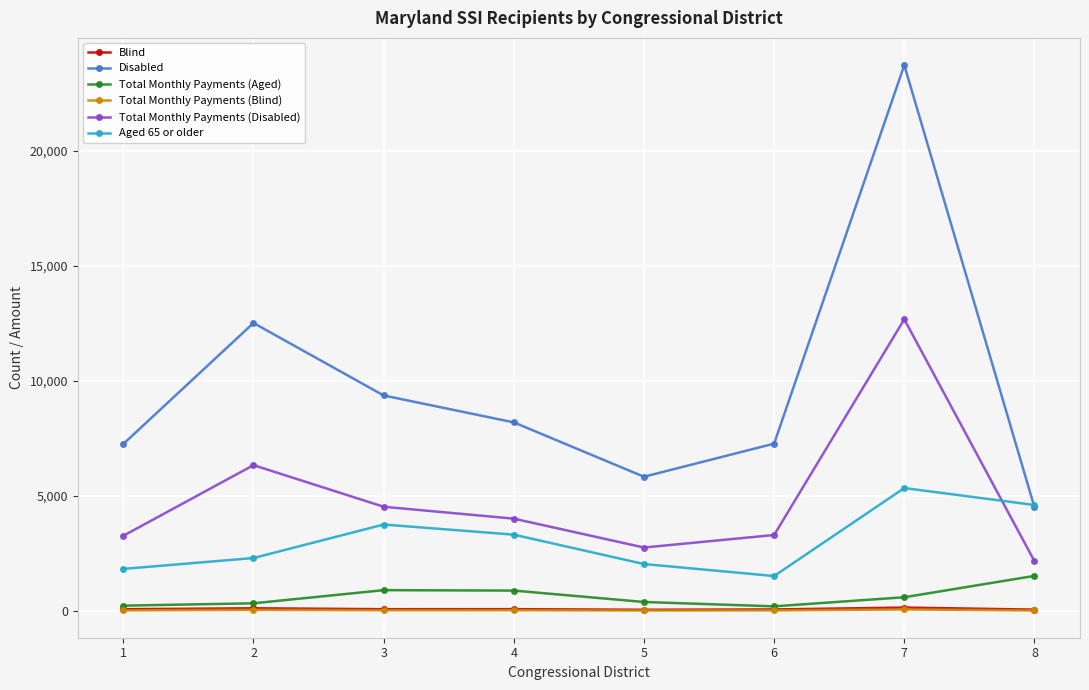

Which category has the highest value in the Disabled series?

7